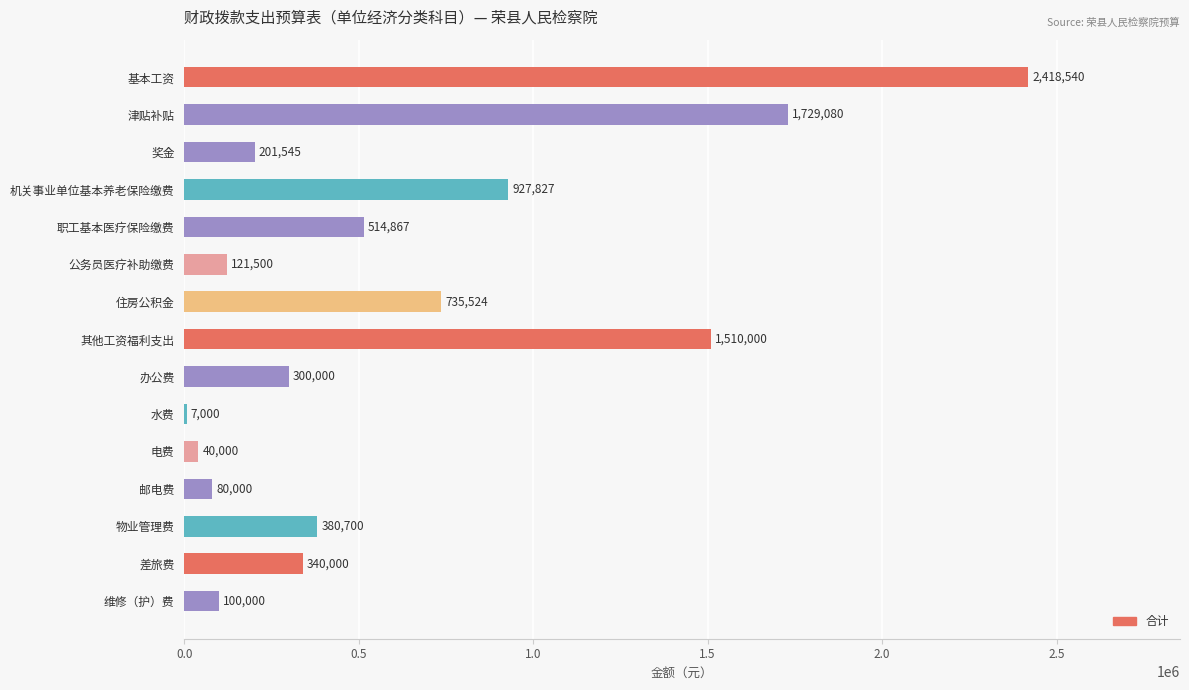

Where is the data nearest to the value 1212770?

机关事业单位基本养老保险缴费